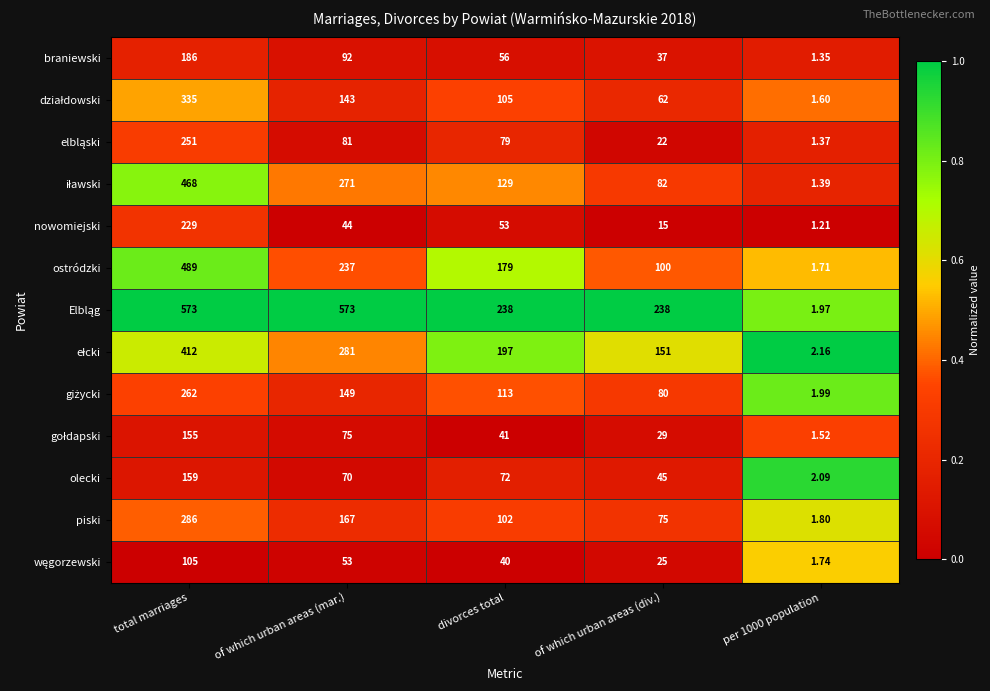

Where is olecki nearest to the value 80?

divorces total